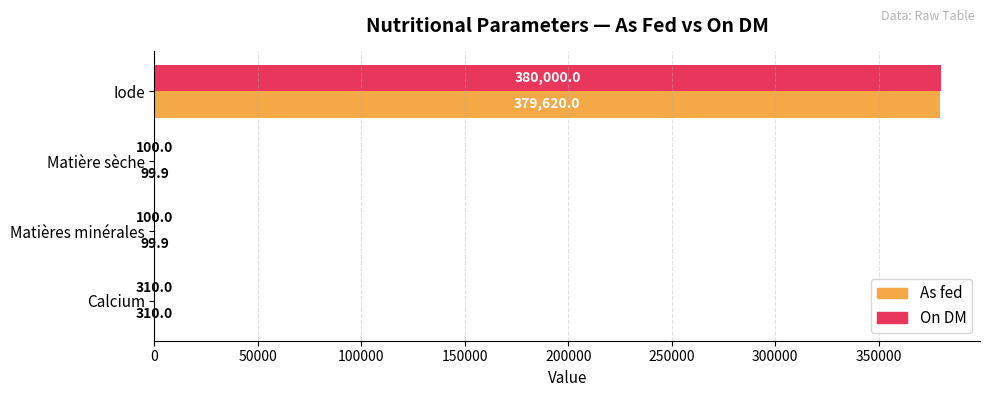

What is the greatest value displayed?

380000.0